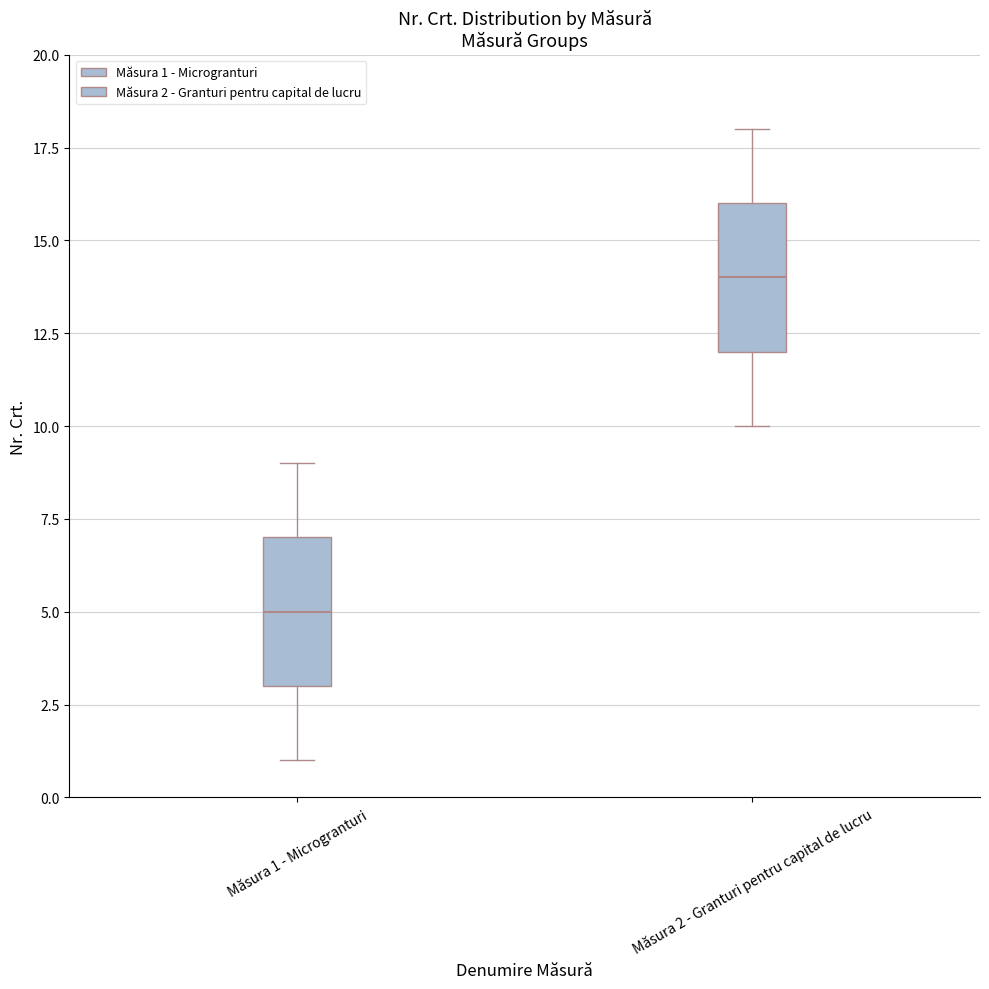

Reading left to right, transcribe this box plot: for each box, give where its median line is, the range the box spans, and where its two whiskers end, as read against the y-axis. The values are not printed on the chart, so give them approximately, as read against the axis.

Măsura 1 - Microgranturi: median 5, box 3 to 7, whiskers 1 to 9
Măsura 2 - Granturi pentru capital de lucru: median 14, box 12 to 16, whiskers 10 to 18